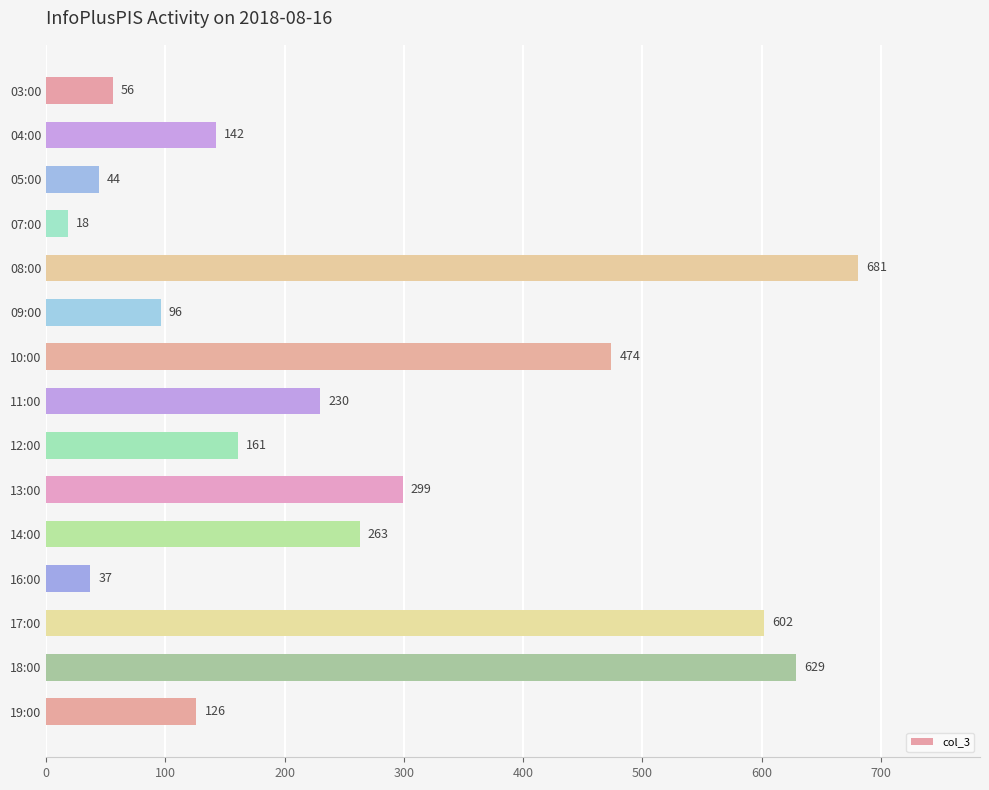

Does the chart contain stacked bars?

No